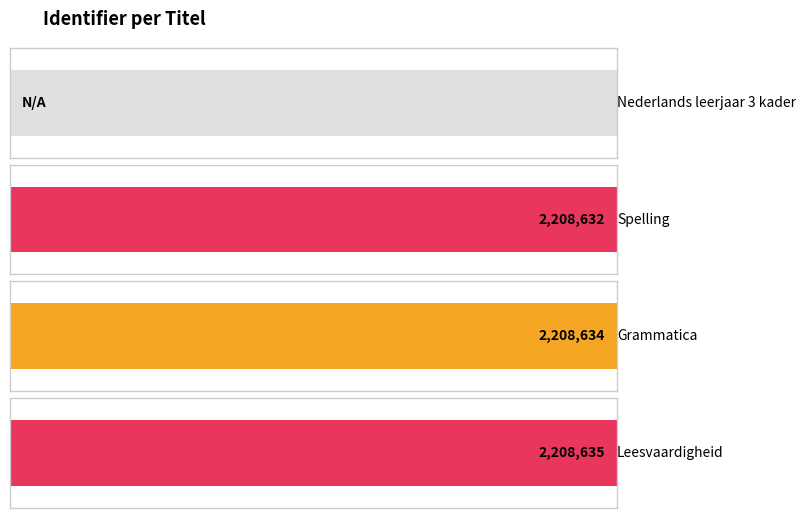

What is the label of the 3rd bar from the right?

Spelling